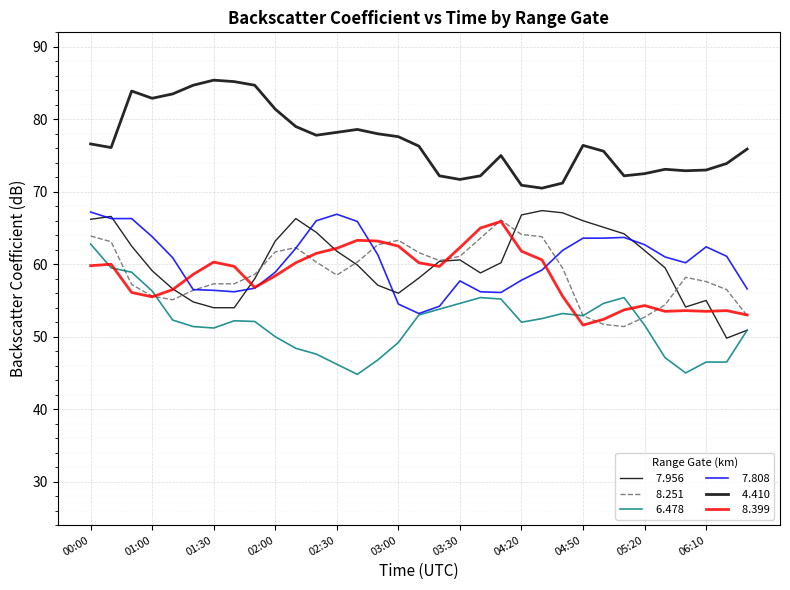

The   7.956 series shows 67.4 at 2014/07/30 04:30. True or false?

True